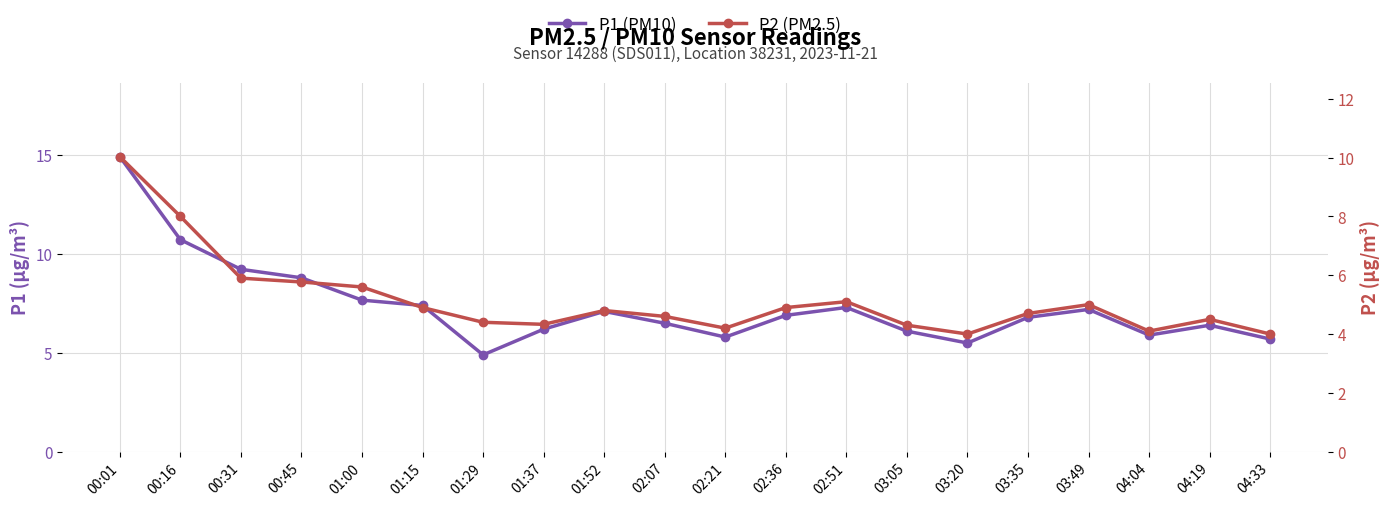

At 01:15, list the series in order from smallest to largest.

P2 (PM2.5), P1 (PM10)